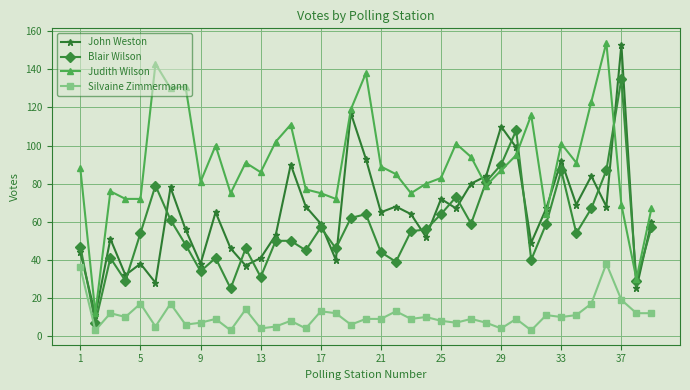

What is the maximum value shown in the chart?

154